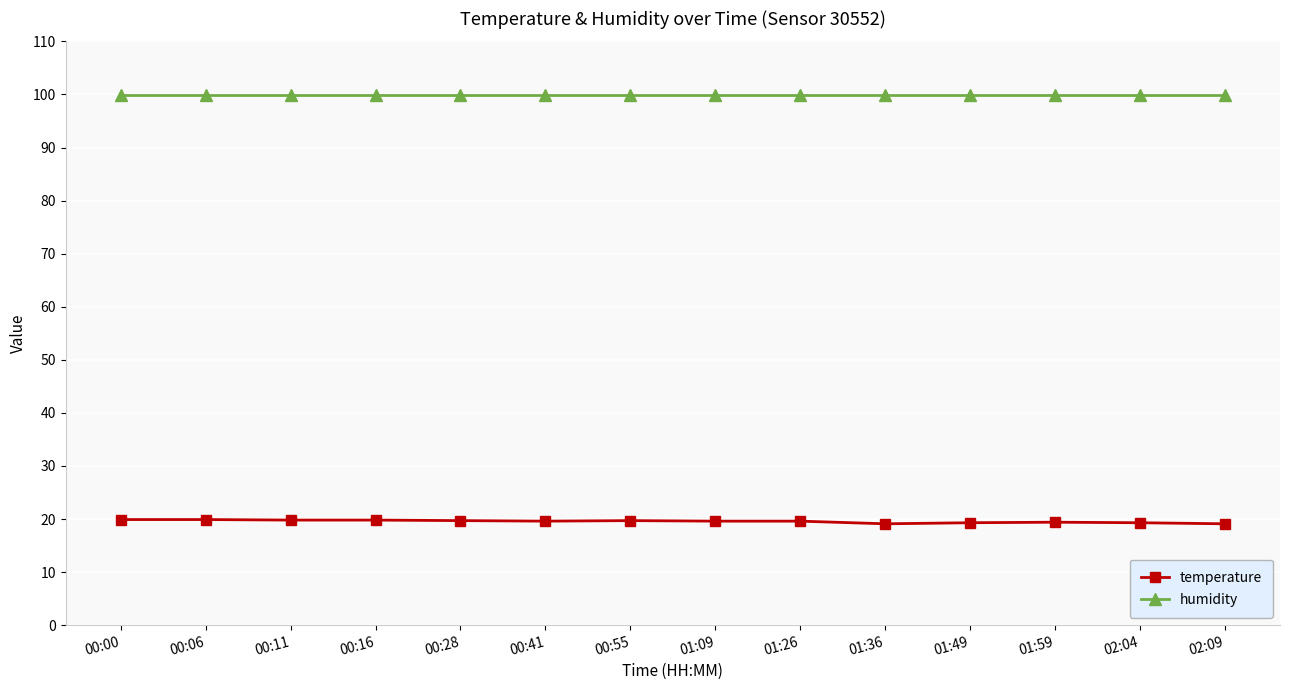

True or false: humidity and temperature cross at least once.

False